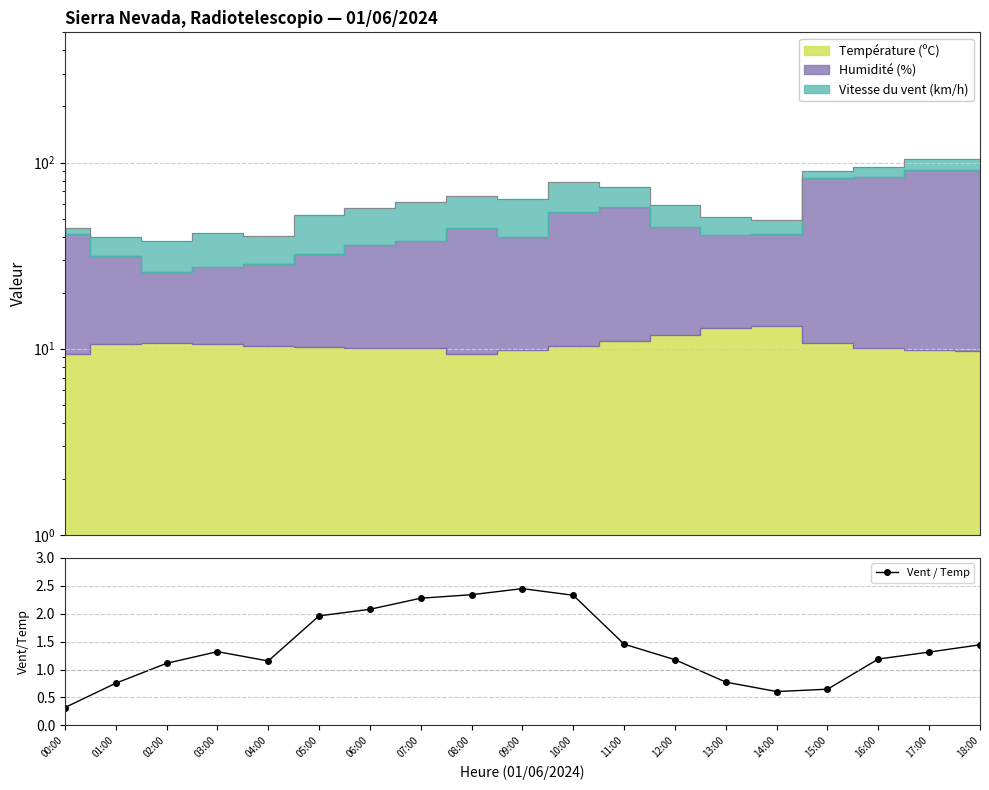

What position from the left is 04:00?

5